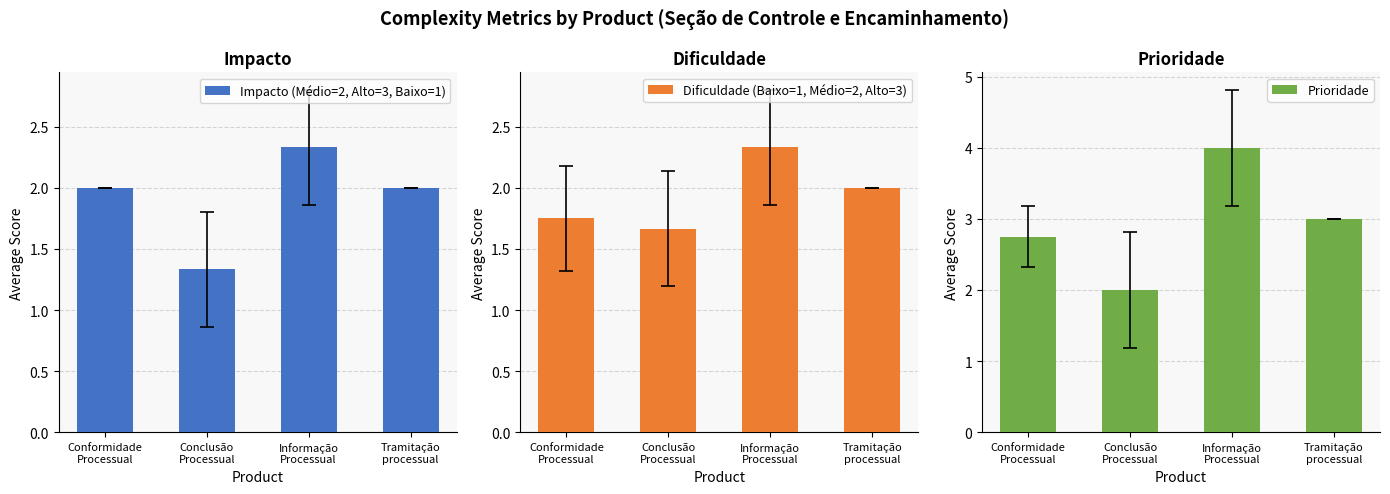

What is the difference between the Impacto (Médio=2, Alto=3, Baixo=1) values at Tramitação
processual and Informação
Processual?

0.3